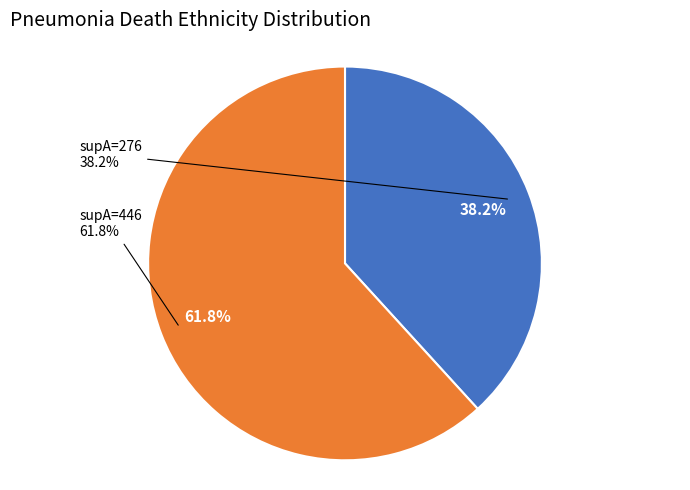

To the nearest percent, what percentage of the pie is 276?

38%